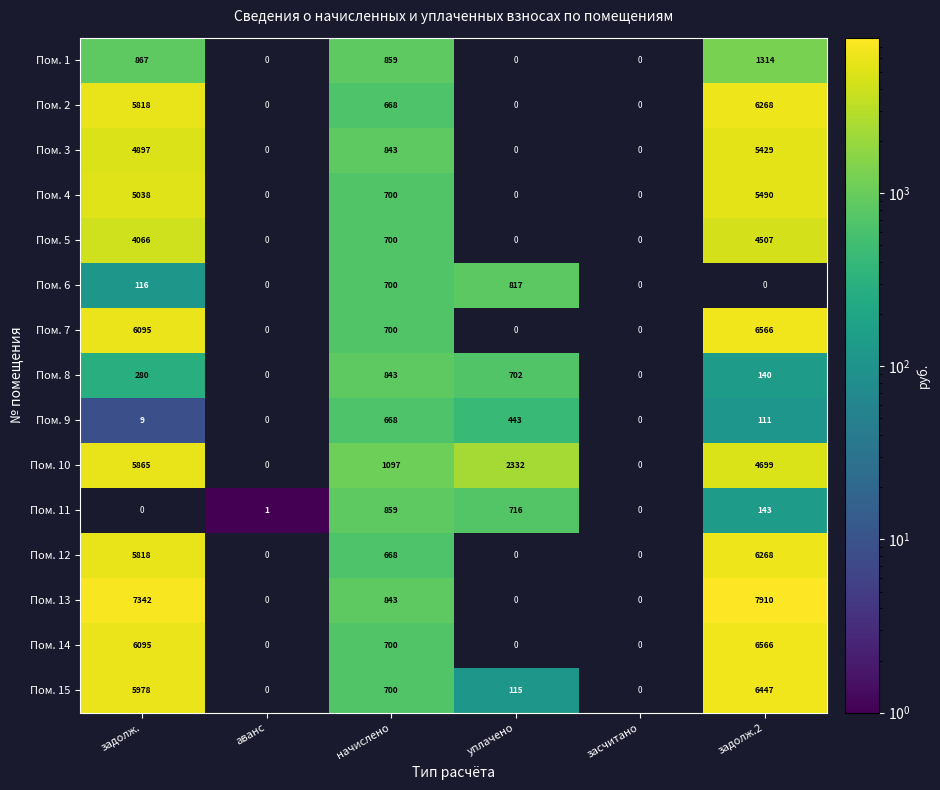

How many categories are shown in the chart?

6